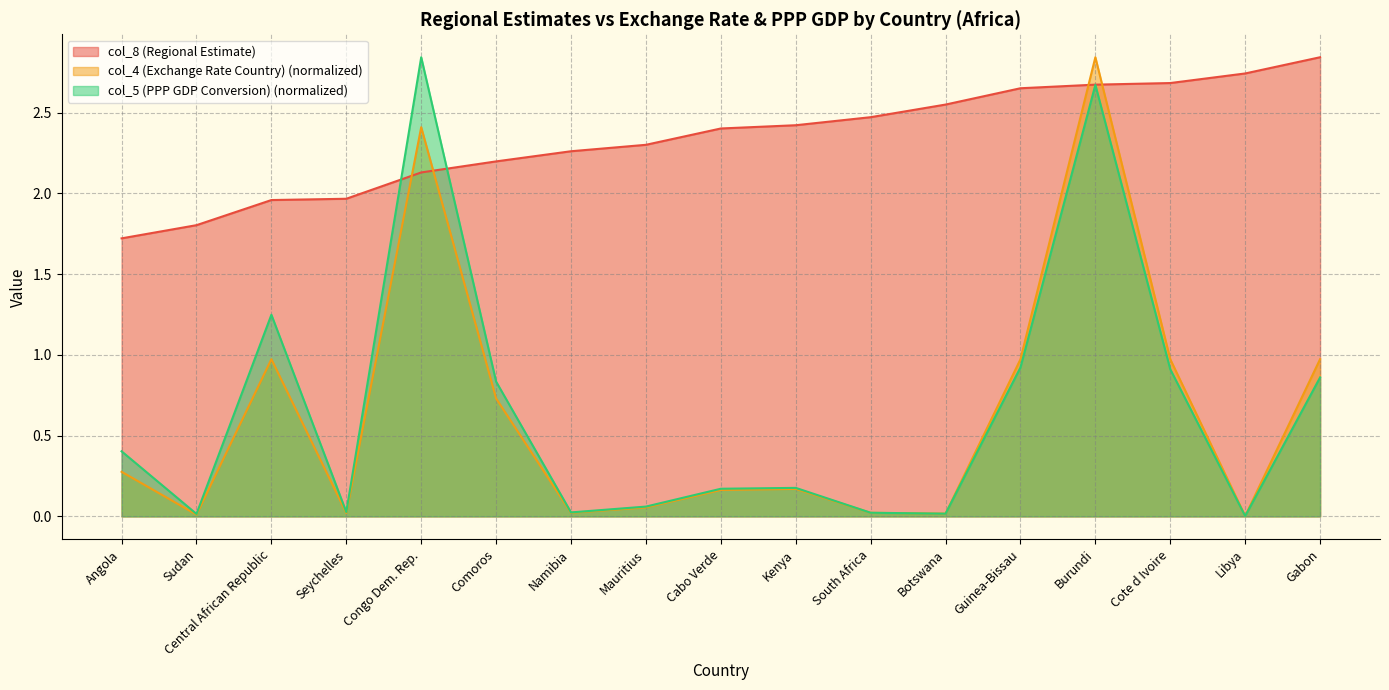

How many series are shown in this chart?

3